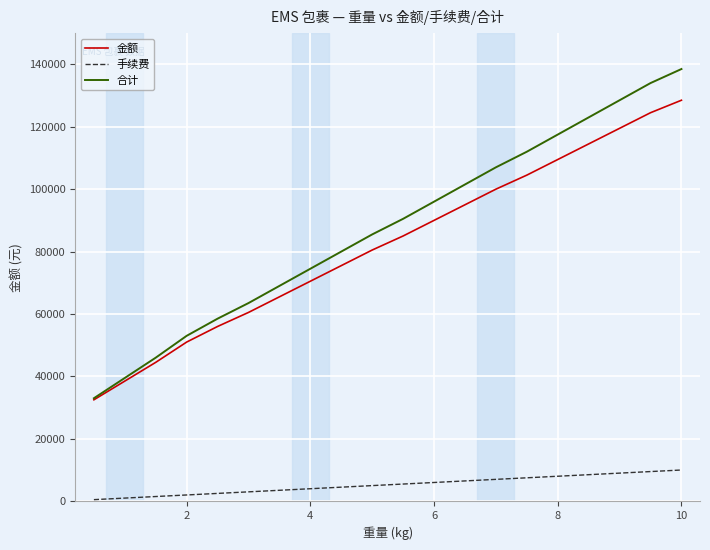

What is the difference between the maximum and second lowest values in the 合计 series?

99000